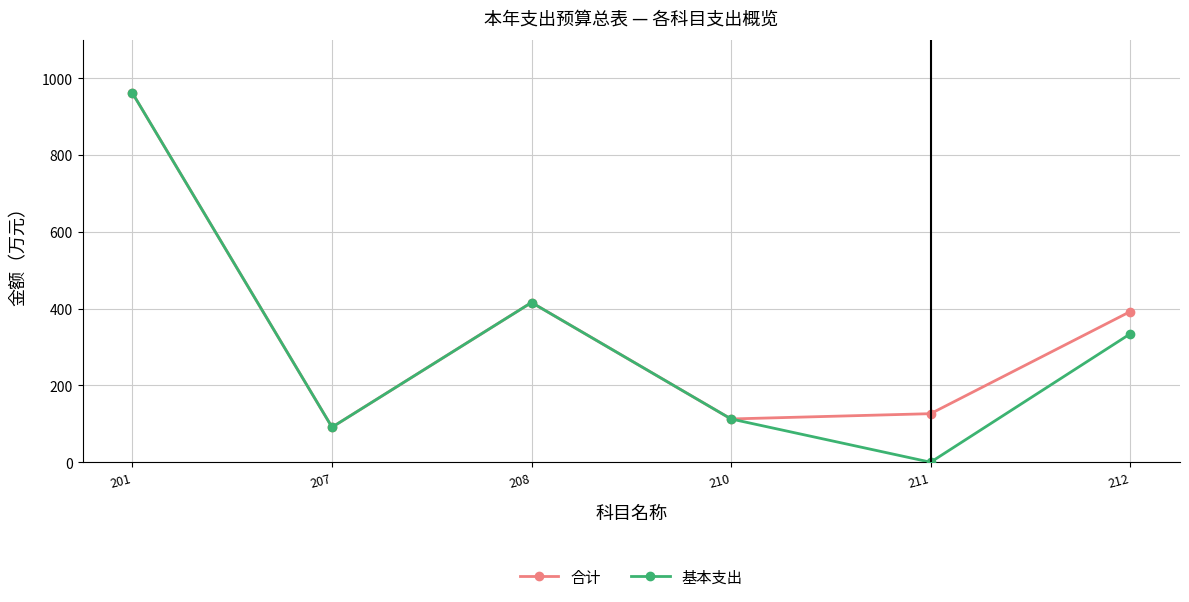

What is the sum of the 合计 values at 211 and 212?

518.7